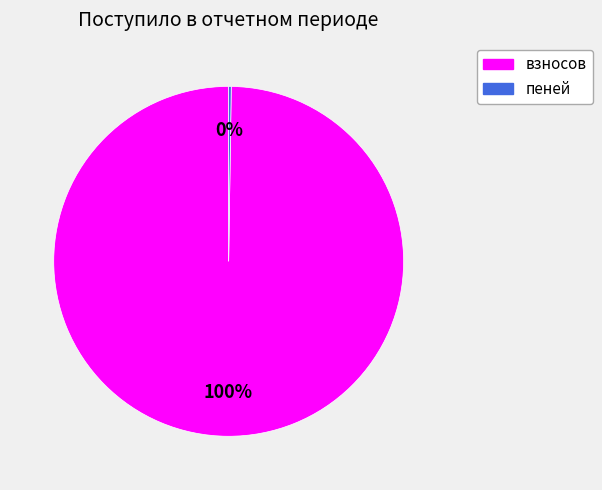

To the nearest percent, what percentage of the pie is взносов?

100%